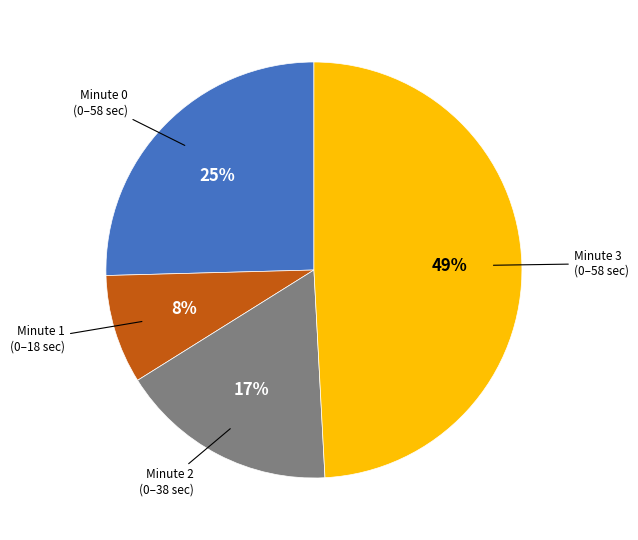

To the nearest percent, what is the average slice percentage?

25%